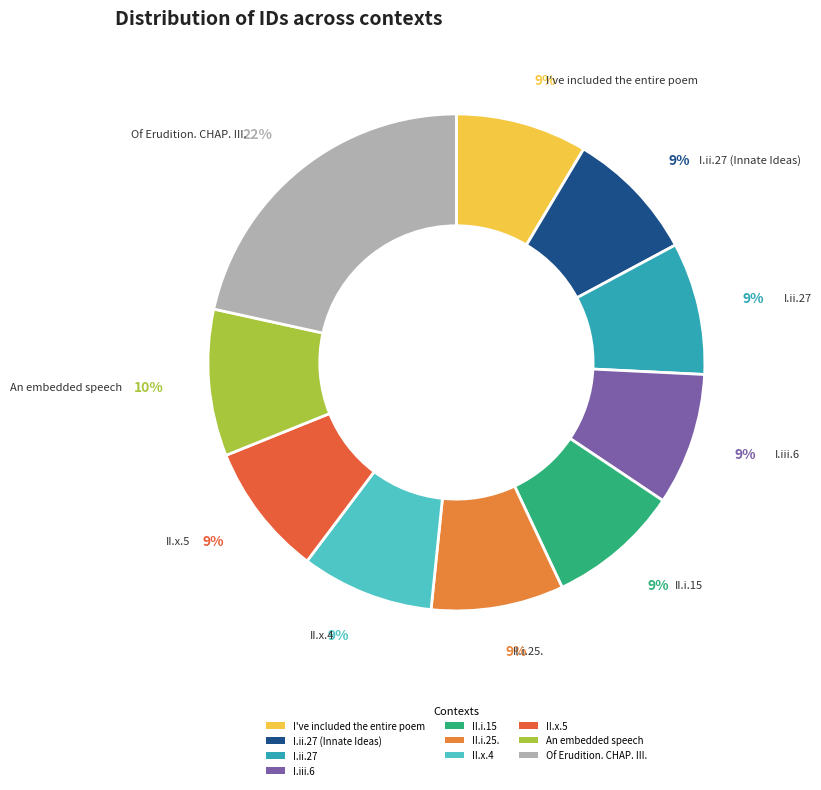

Is there a majority slice in this chart?

No